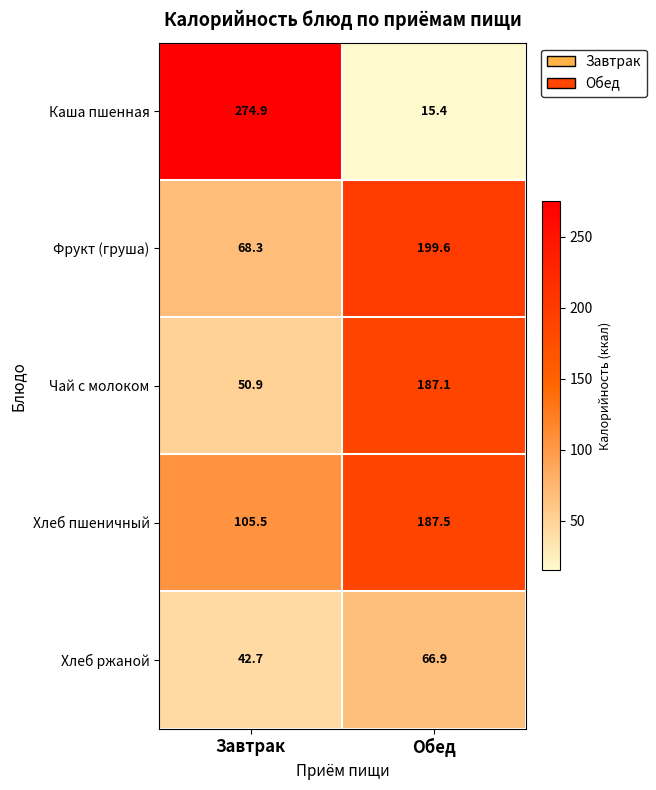

Where does the Каша пшенная series first go above 274?

Завтрак